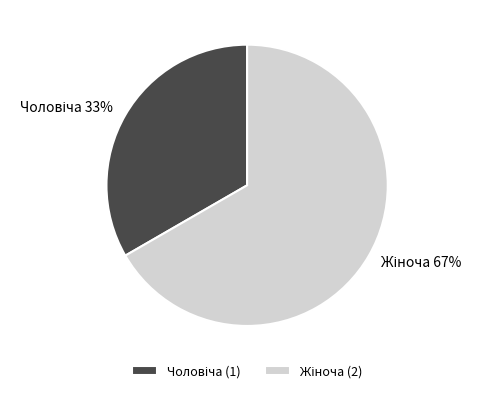

To the nearest percent, what is the average slice percentage?

50%